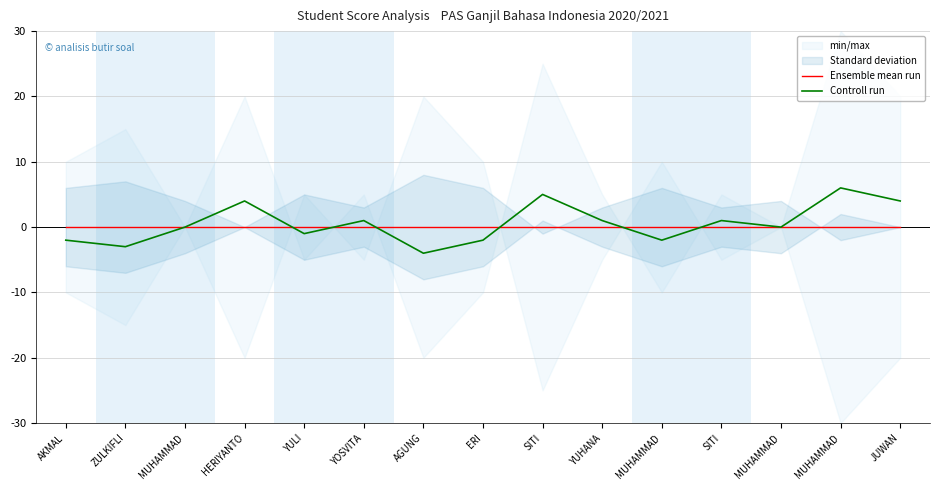

How many intersections are there between Ensemble mean run and Controll run?

6